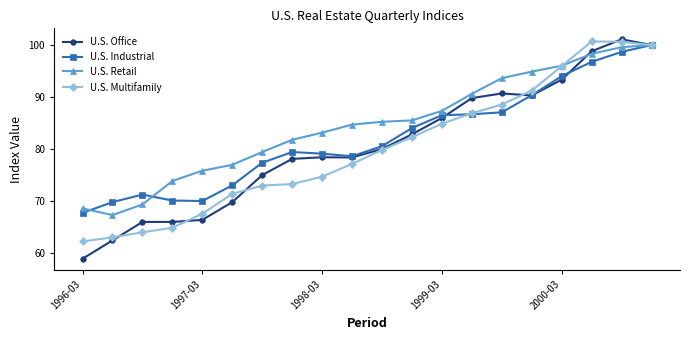

What is the maximum value shown in the chart?

101.1